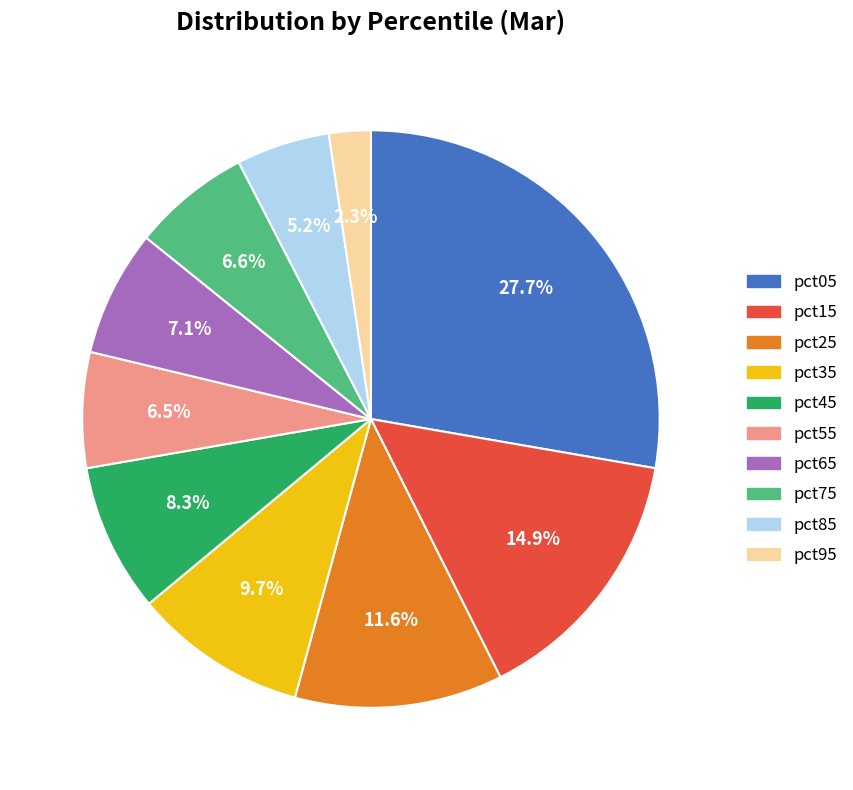

To the nearest percent, what percentage of the pie is pct65?

7%